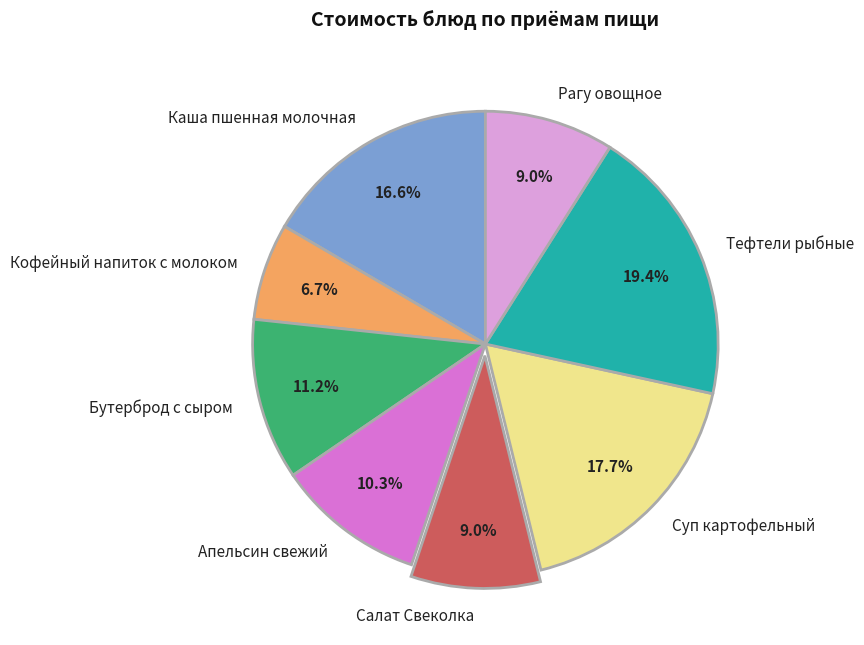

What percentage is the Бутерброд с сыром slice, to the nearest percent?

11%